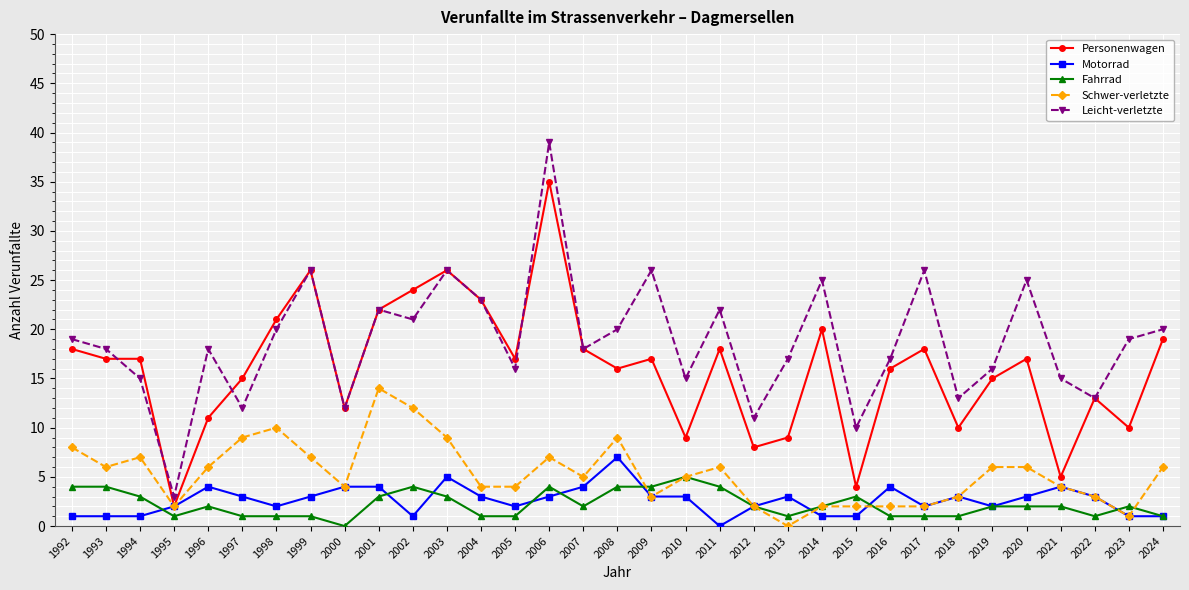

At how many categories does at least one series exceed 4?

32